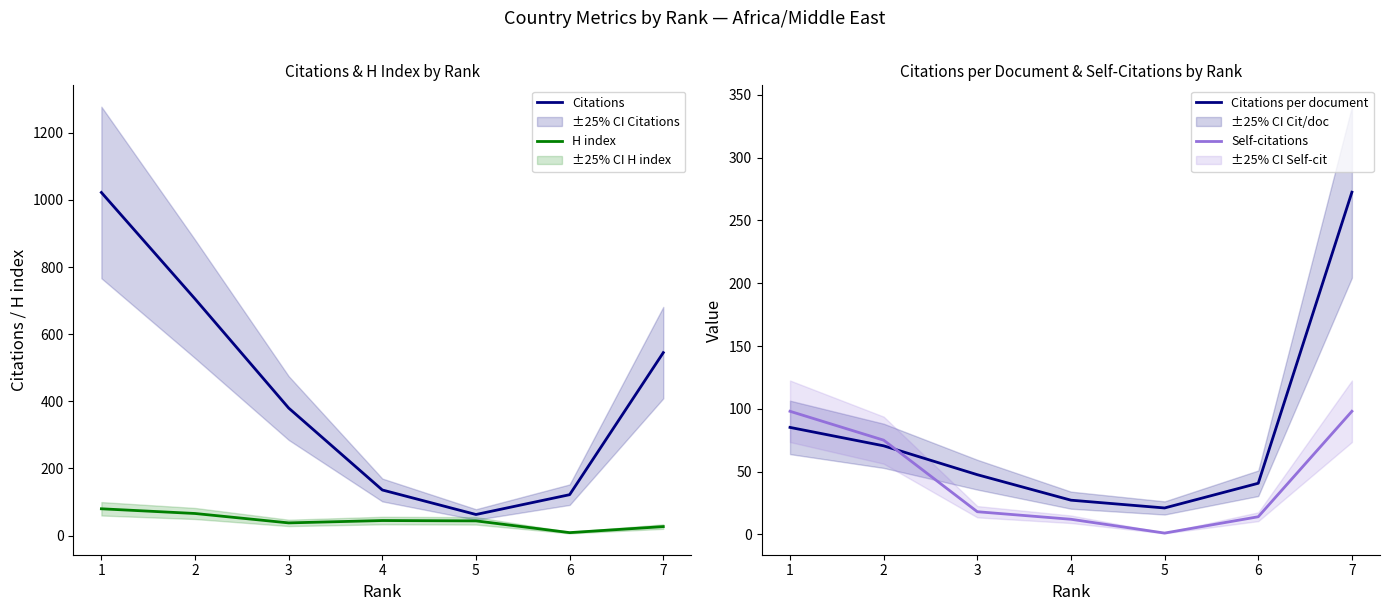

Rank the series by their maximum value, from highest to lowest.

Citations, Citations per document, Self-citations, H index